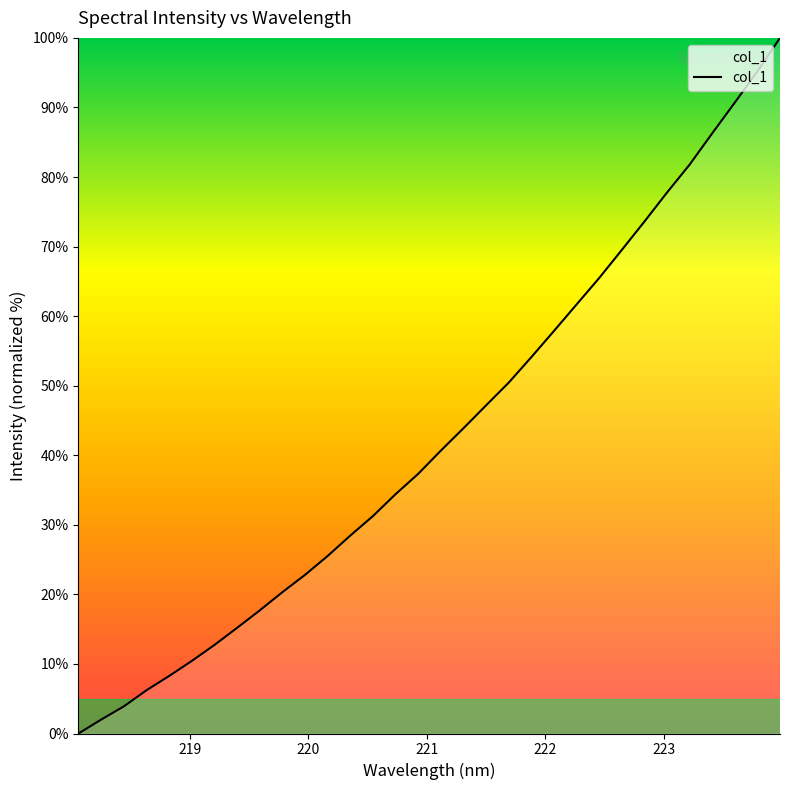

What is the greatest value displayed?

100.0